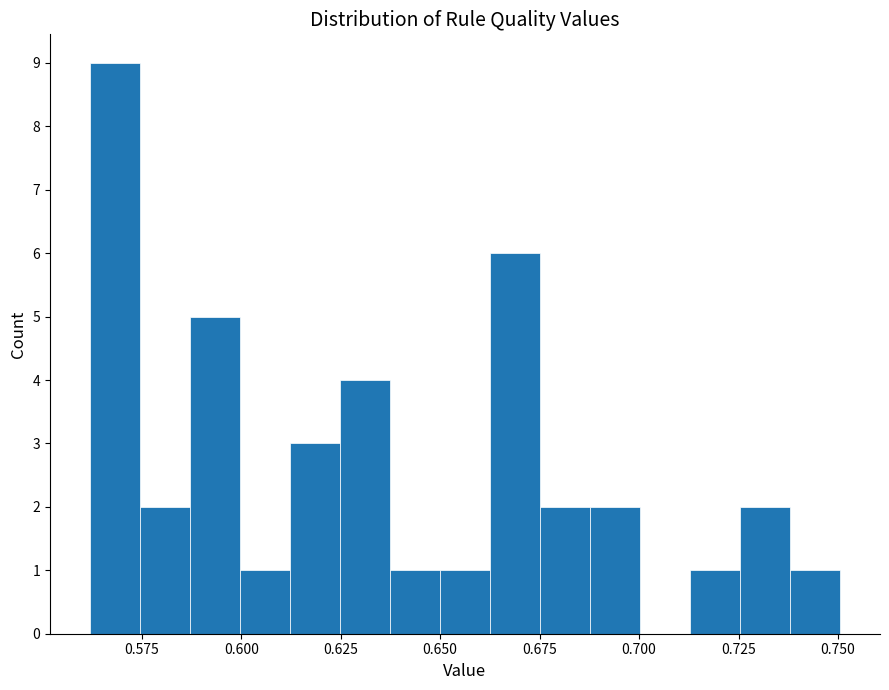

Read against the x-axis, roughly where is the centre of the tallest bar?

0.570